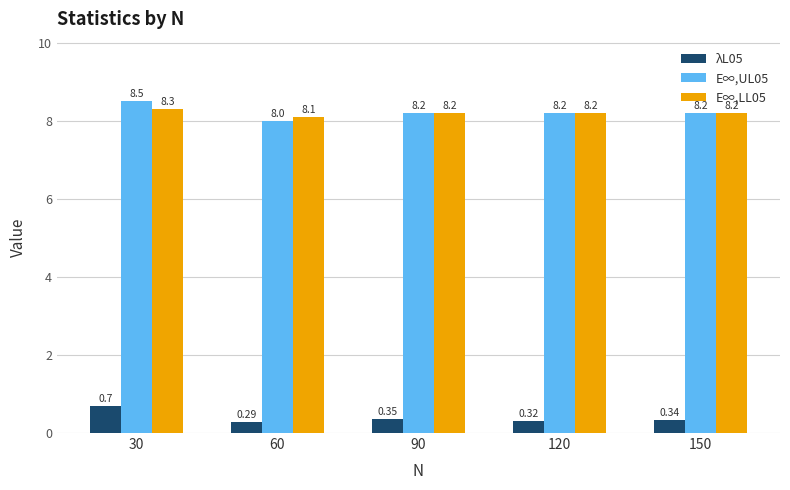

Which series has the largest total across all categories?

E∞,UL05